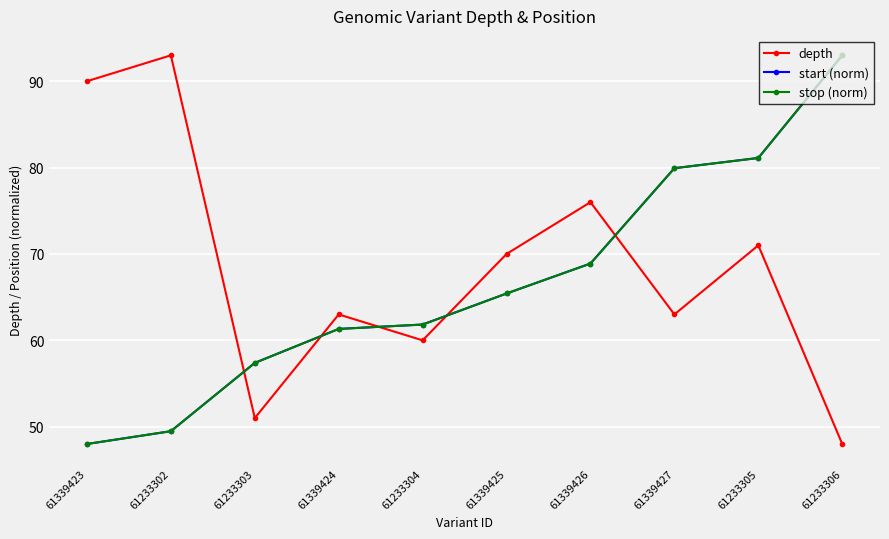

Is this an area chart (filled region under the line)?

No